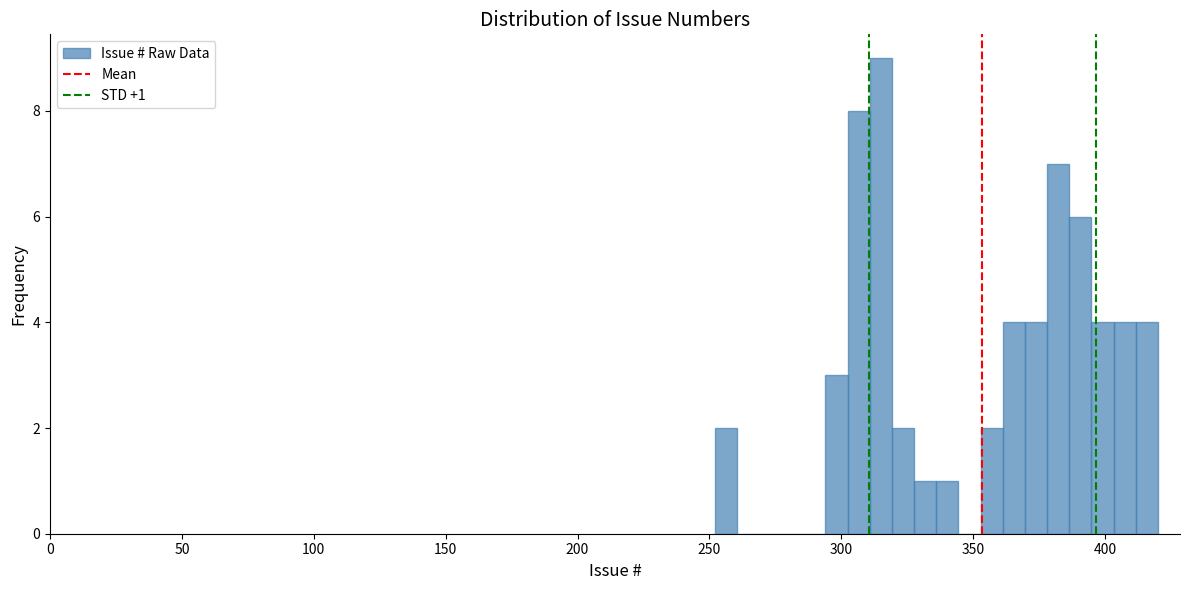

Around what value on the x-axis is the tallest bar? Give the approximate position of its centre, as read against the axis.

315